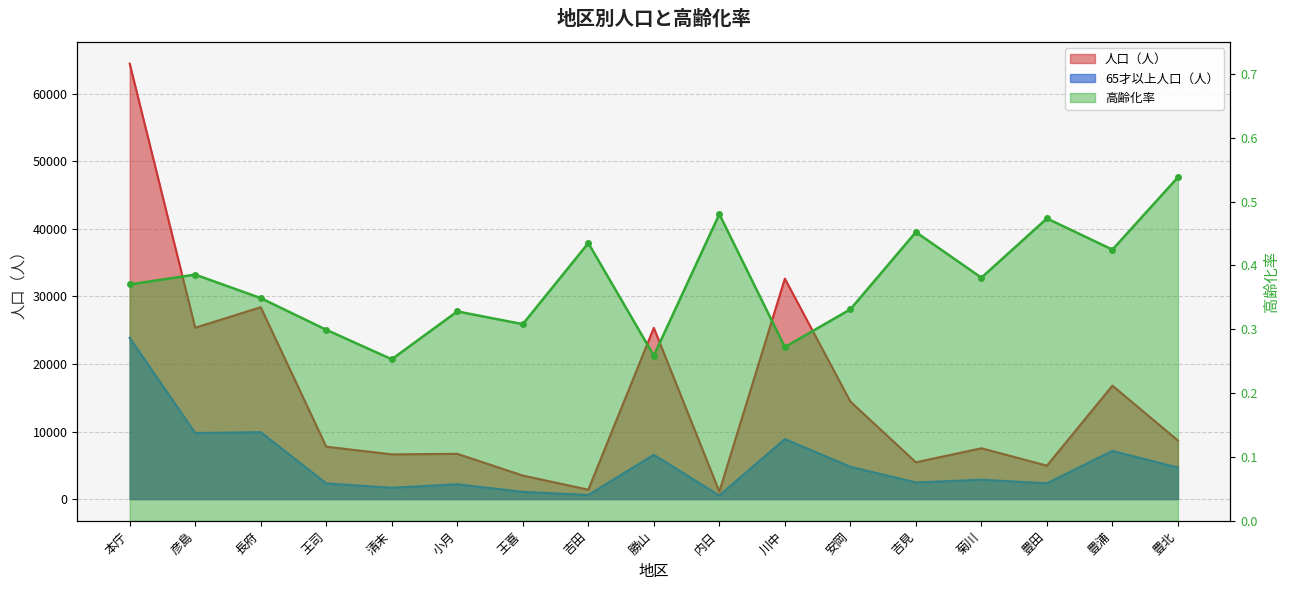

Which series has the largest total across all categories?

6才以上人口（人）